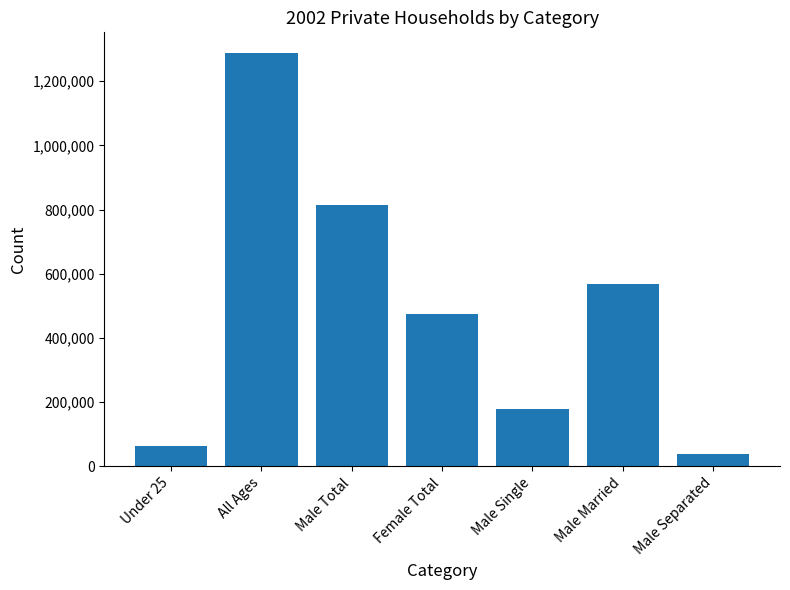

Is it true that the value at All Ages is 2018376?

False